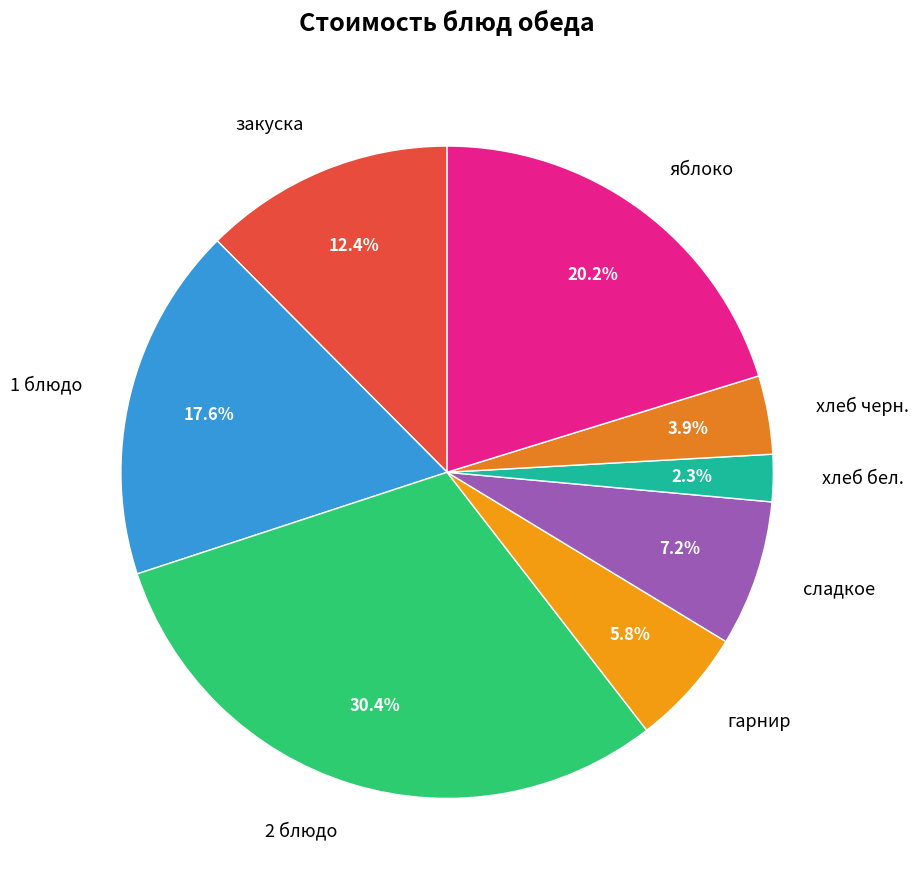

Which slice is the smallest?

хлеб бел.